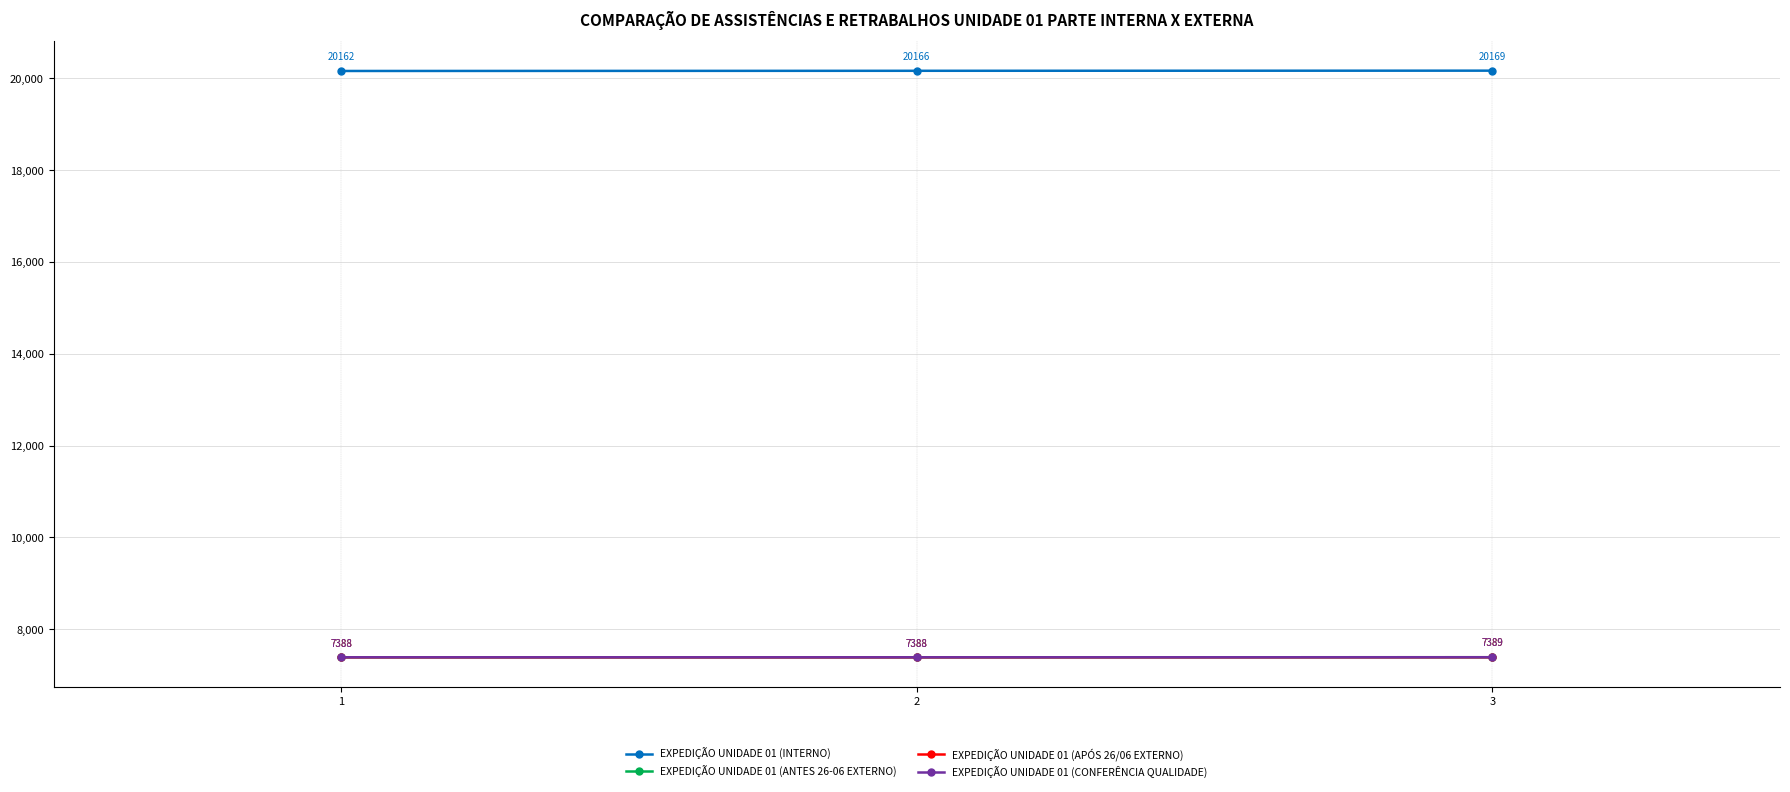

Does the chart have visible grid lines?

Yes